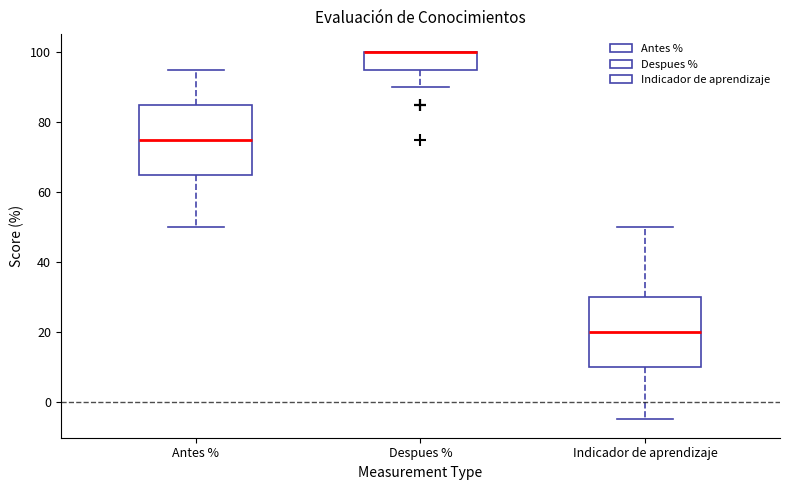

Reading left to right, transcribe this box plot: for each box, give where its median line is, the range the box spans, and where its two whiskers end, as read against the y-axis. The values are not printed on the chart, so give them approximately, as read against the axis.

Antes %: median 76, box 66 to 86, whiskers 50 to 96
Despues %: median 100 (drawn on the box's upper edge), box 96 to 100, whiskers 90 to 100
Indicador de aprendizaje: median 20, box 10 to 30, whiskers -4 to 50